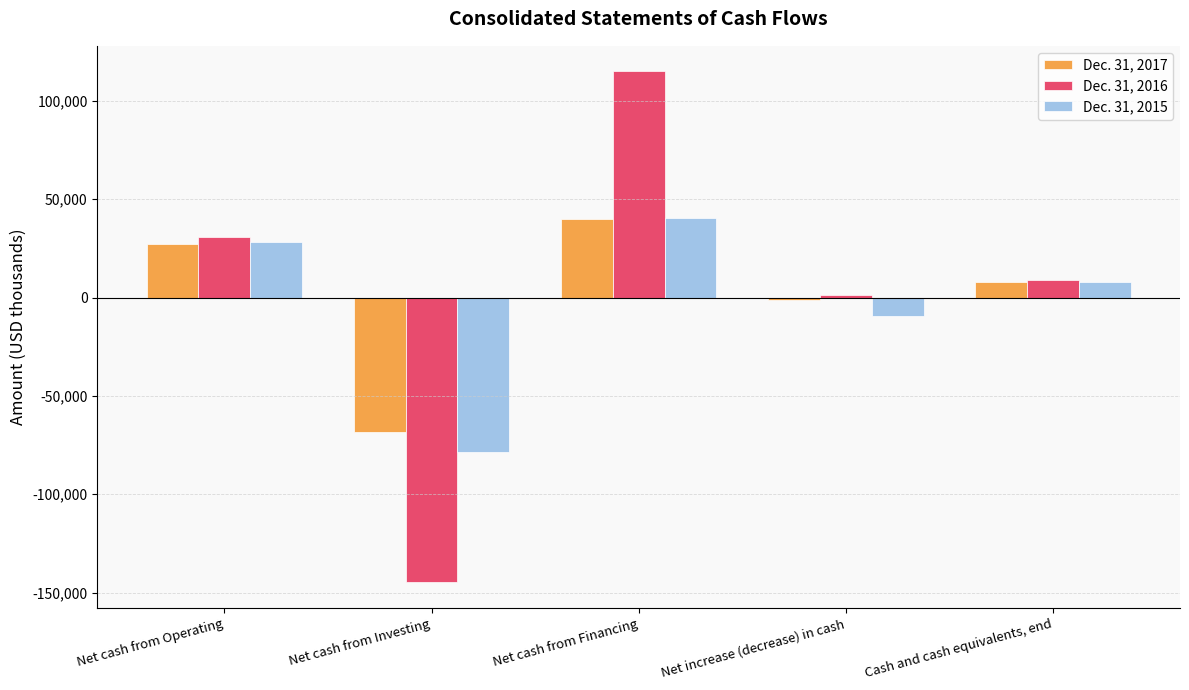

Reading right to left, what are all the values shown in this chart?

Dec. 31, 2017: Cash and cash equivalents, end=7805	Net increase (decrease) in cash=-1303	Net cash from Financing=39694	Net cash from Investing=-68416	Net cash from Operating=27419
Dec. 31, 2016: Cash and cash equivalents, end=9108	Net increase (decrease) in cash=1083	Net cash from Financing=114999	Net cash from Investing=-144765	Net cash from Operating=30849
Dec. 31, 2015: Cash and cash equivalents, end=8025	Net increase (decrease) in cash=-9340	Net cash from Financing=40627	Net cash from Investing=-78461	Net cash from Operating=28494